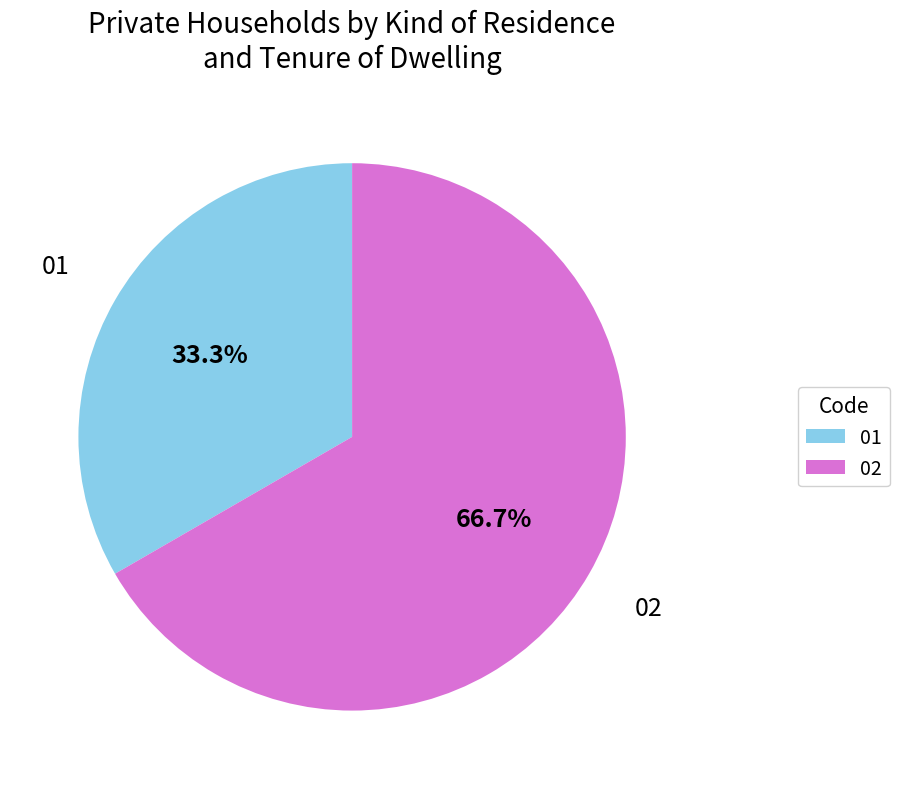

How many segments does this pie chart have?

2